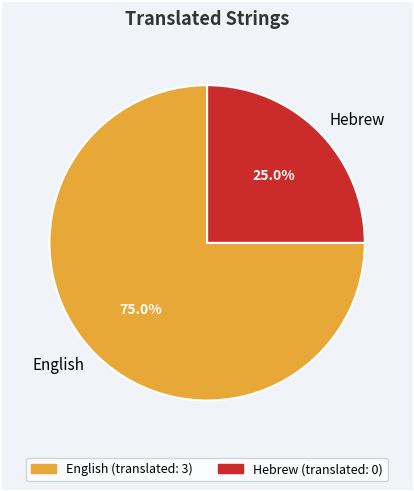

To the nearest percent, what is the average slice percentage?

50%